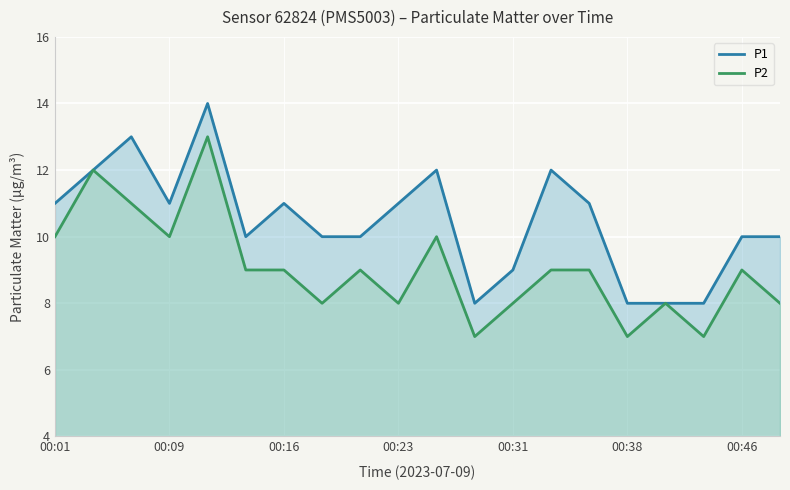

At which category does the chart reach its minimum across all series?

11